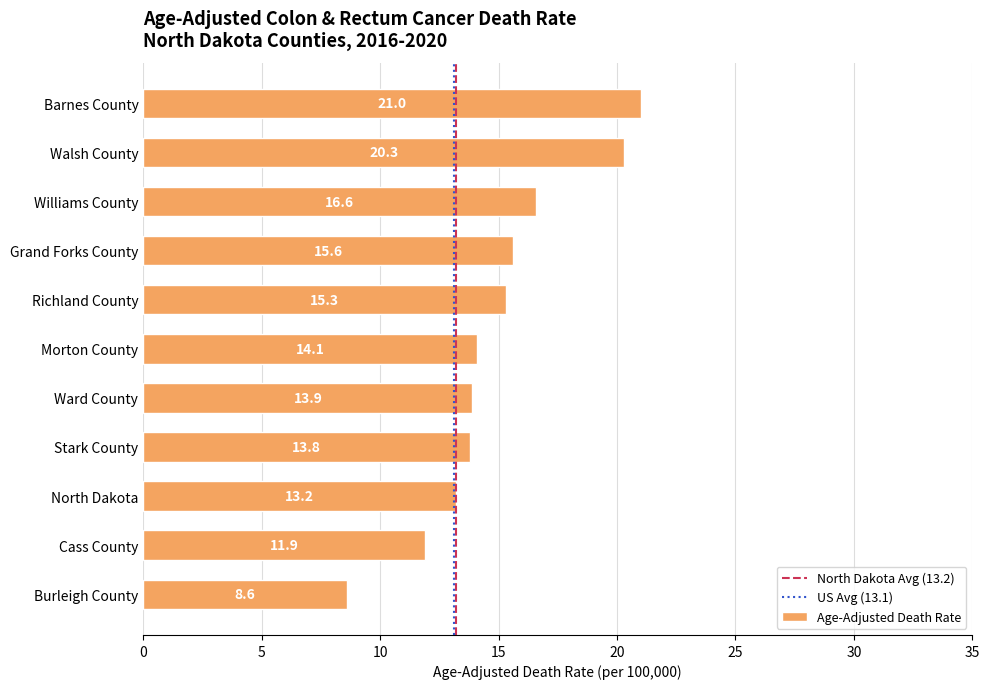

What is the average value?

14.9